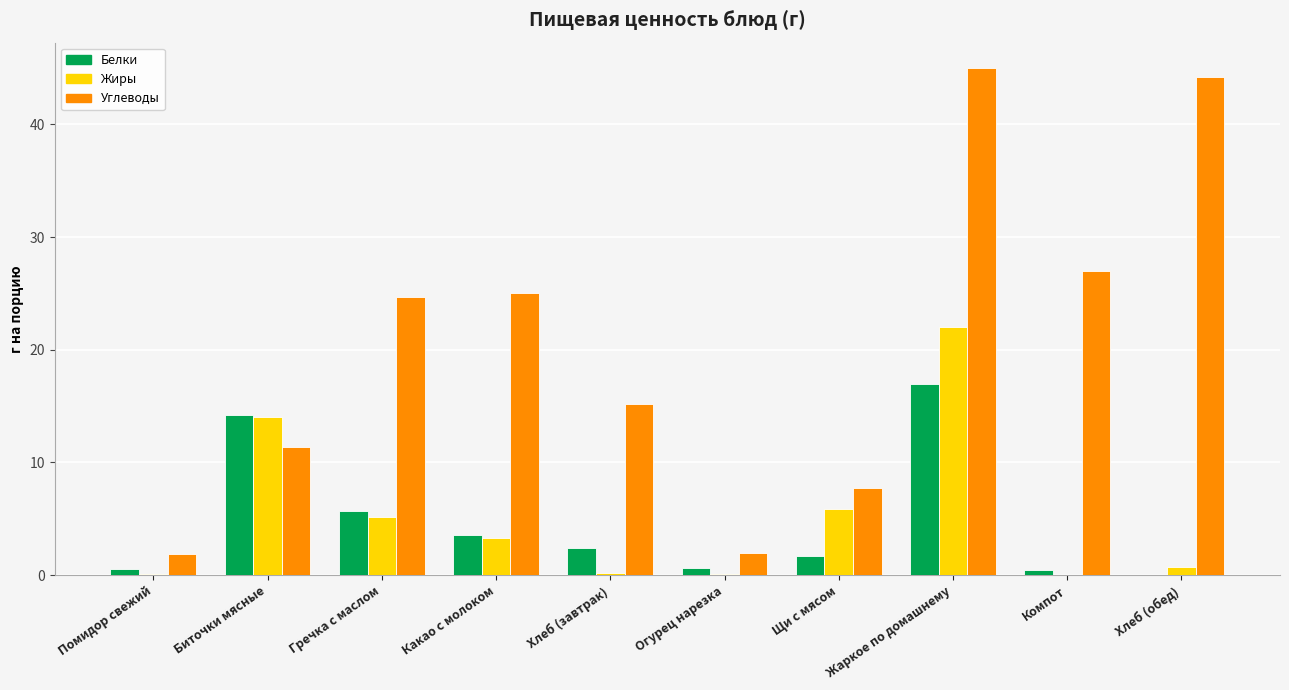

Count the number of data series in this chart.

3